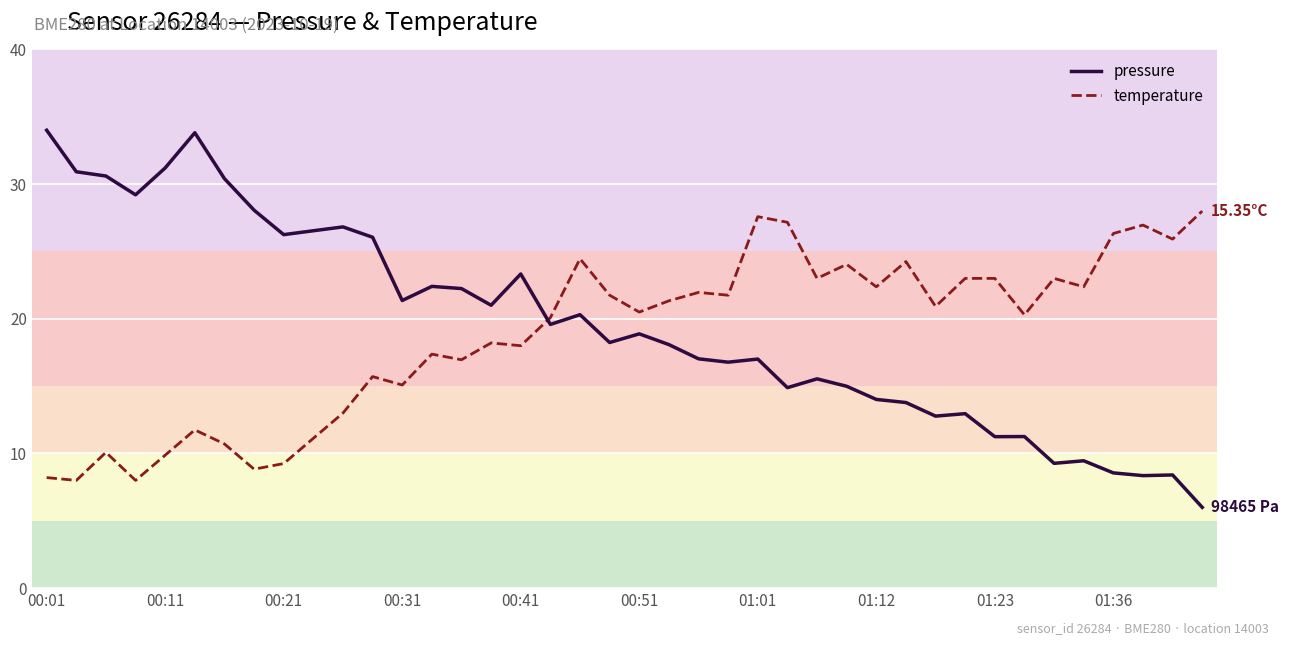

What is the difference between the maximum and minimum values in the temperature series?

20.0